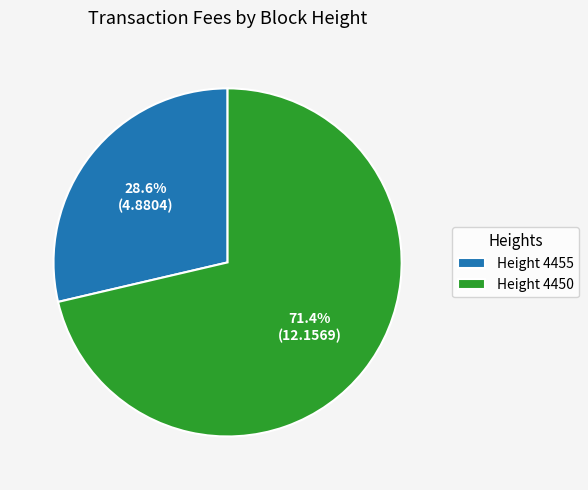

Rank the categories by value from lowest to highest.

Height 4455, Height 4450